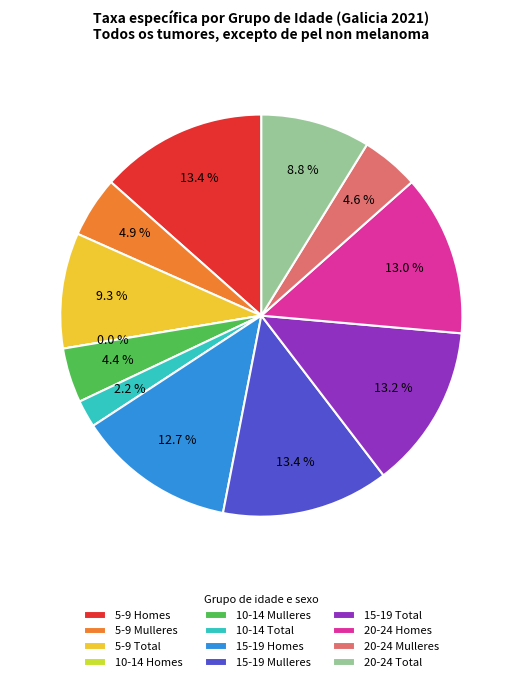

What is the smallest slice in the pie chart?

10-14 Homes